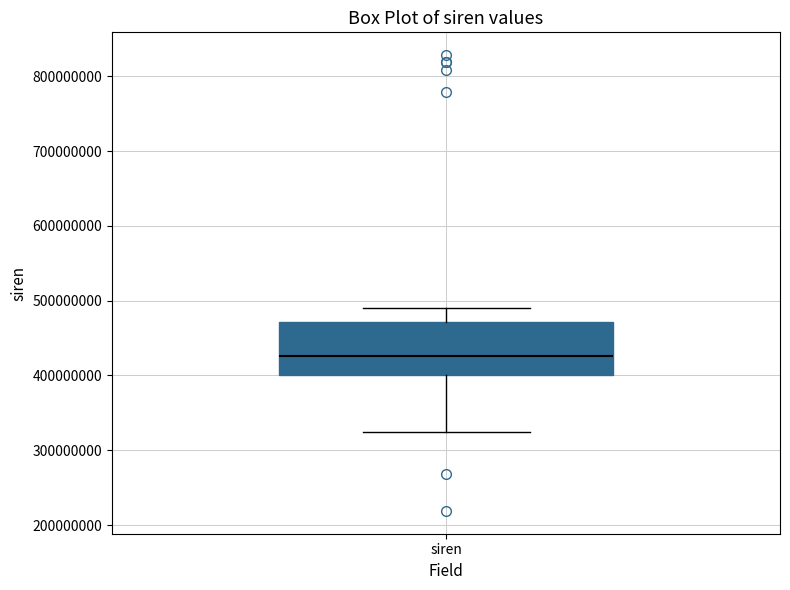

Read this box plot against the y-axis: the position of the median line, the range covered by the box, and the ends of both whiskers. The values are not printed on the chart, so give them approximately, as read against the axis.

median 430000000, box 400000000 to 470000000, whiskers 320000000 to 490000000